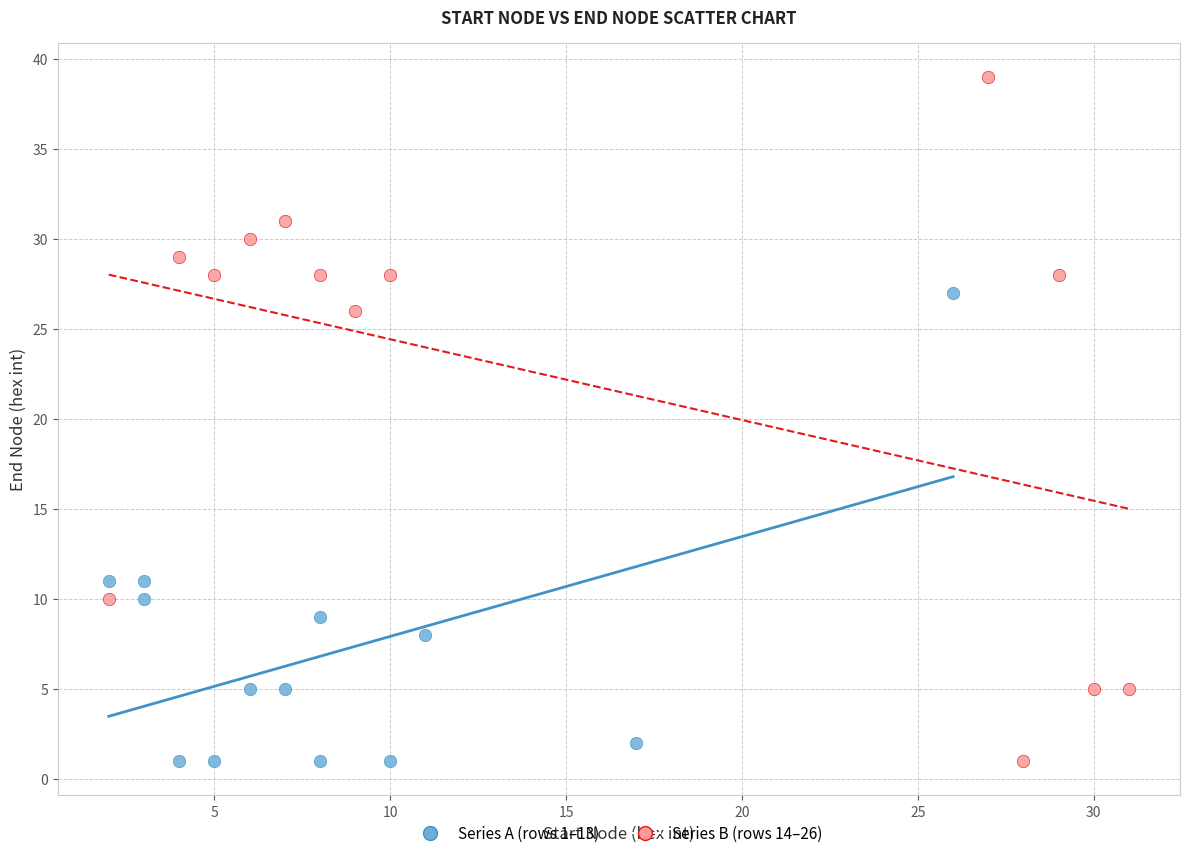

Which series has the largest Y range (max minus min)?

Series B (rows 14–26)